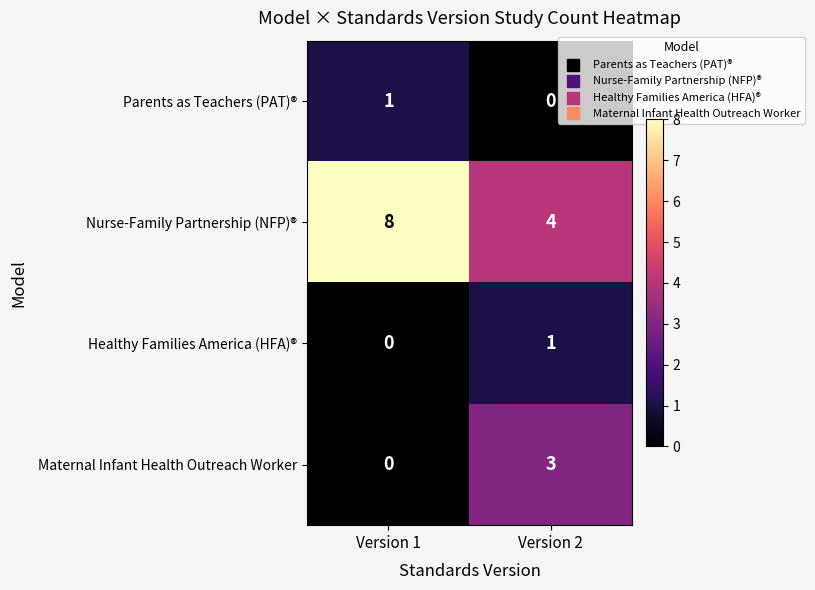

What is the average value of the Nurse-Family Partnership (NFP)® series?

6